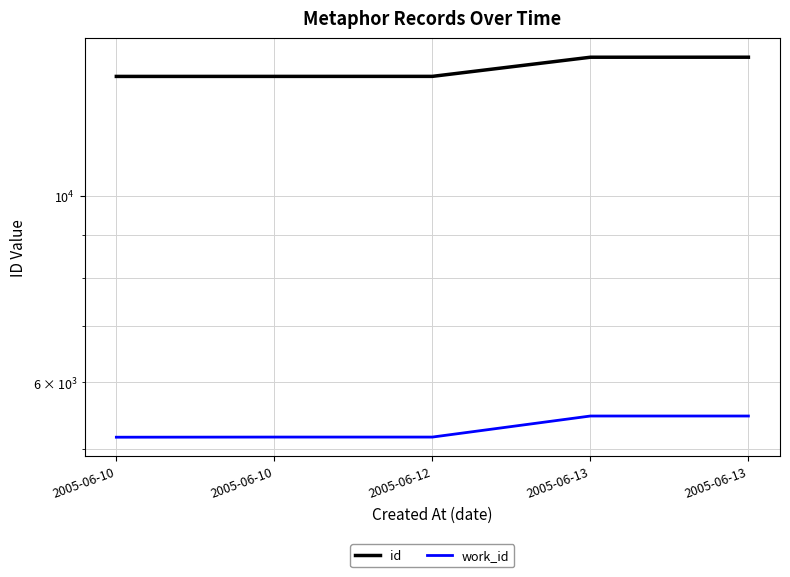

True or false: id and work_id intersect in this chart.

False